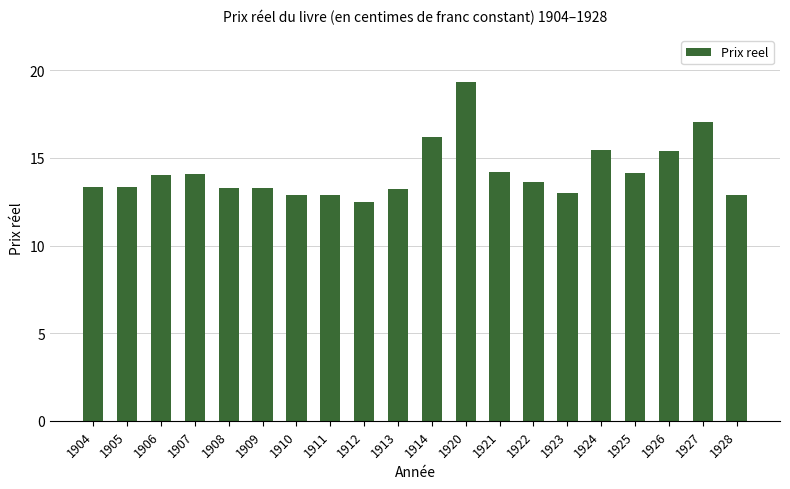

How many bars are there in total?

20